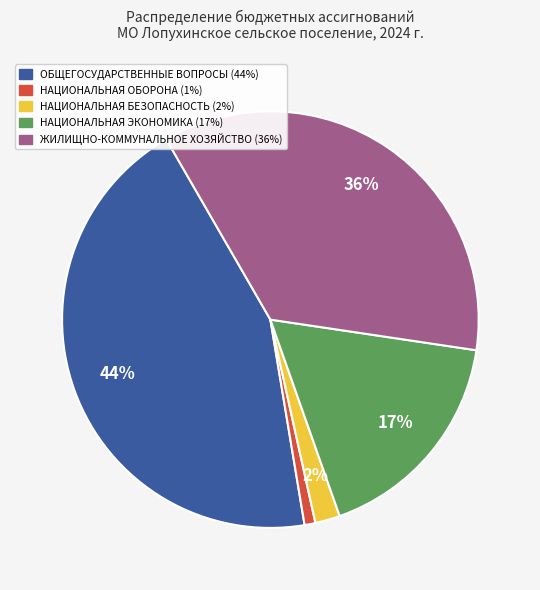

What percentage is the ОБЩЕГОСУДАРСТВЕННЫЕ ВОПРОСЫ slice, to the nearest percent?

44%